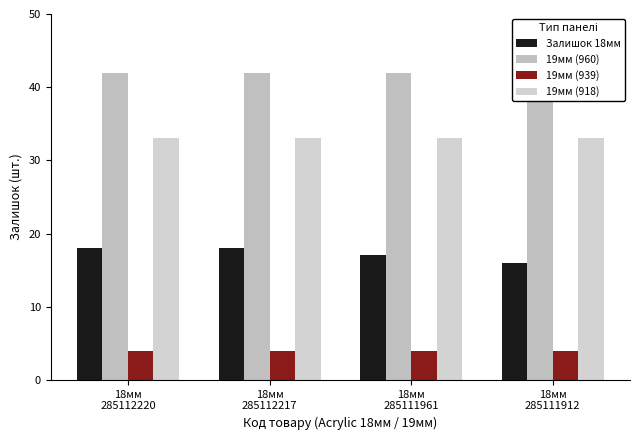

The 19мм (918) series shows 19 at 18мм
285112220. True or false?

False